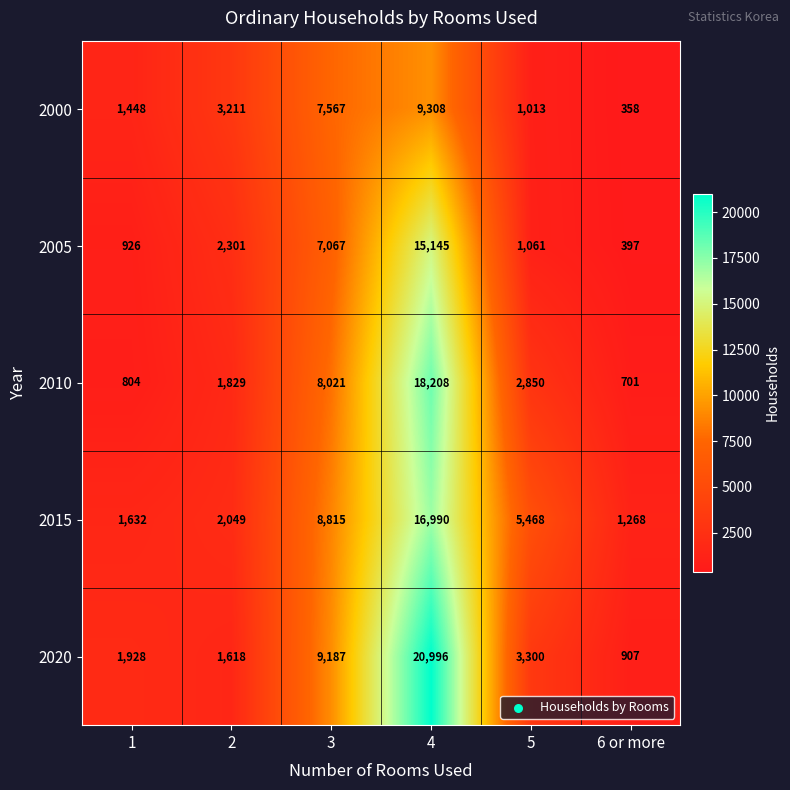

At which category does the chart reach its minimum across all series?

6 or more